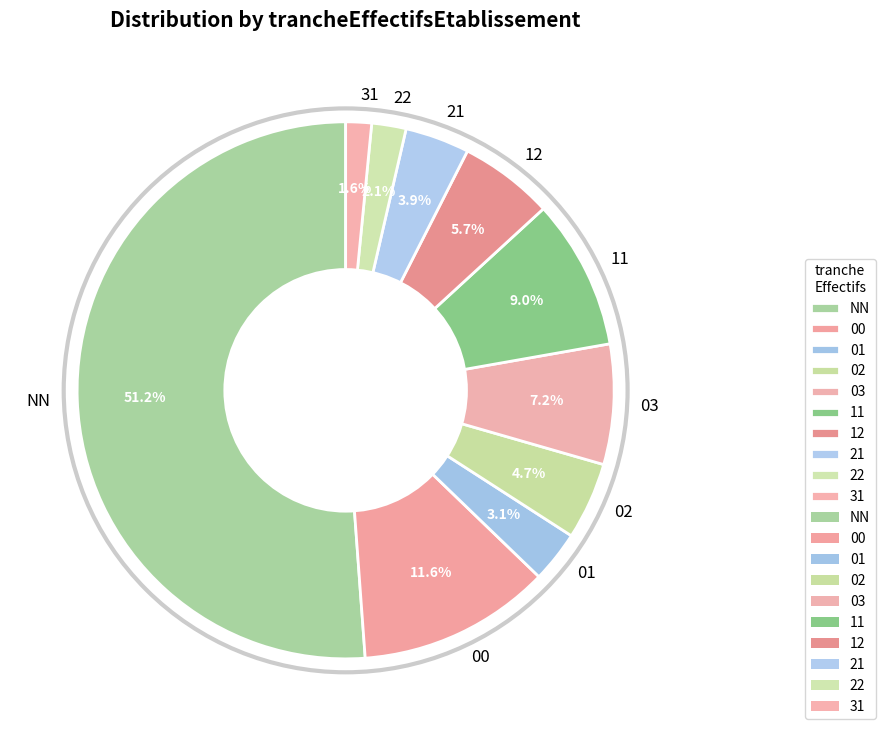

Does 12 account for over 50% of the chart?

No